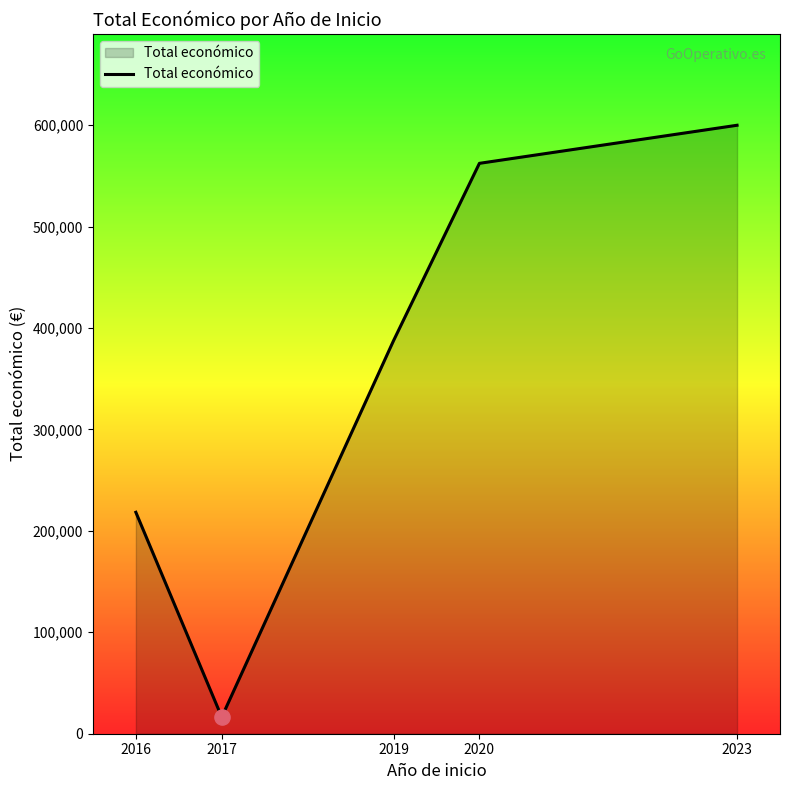

Between 2016 and 2017, which is larger?

2016